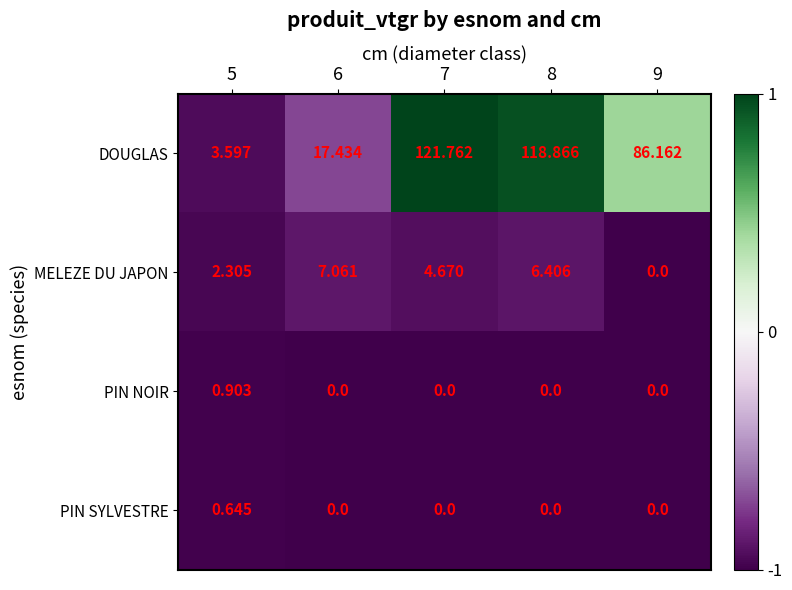

What is the total value across all series at 7?

126.4